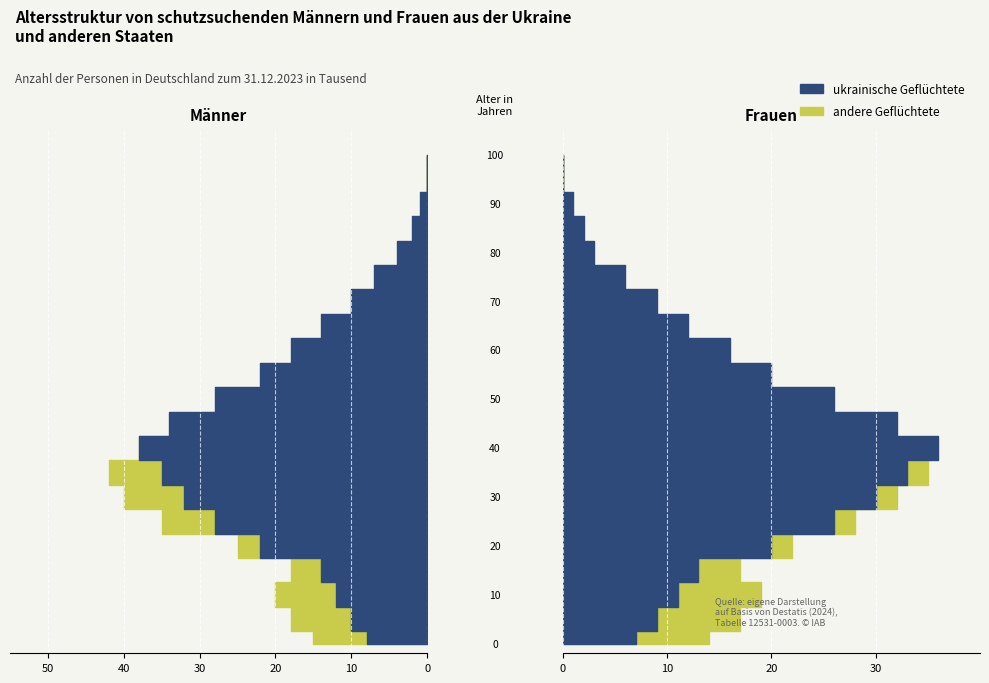

Reading left to right, what are all the values shown in this chart?

maenner_ukr: 8	10	12	14	22	28	32	35	38	34	28	22	18	14	10	7	4	2	1	0	0
maenner_other: 15	18	20	18	25	35	40	42	38	30	22	16	12	9	6	4	2	1	0	0	0
frauen_ukr: 7	9	11	13	20	26	30	33	36	32	26	20	16	12	9	6	3	2	1	0	0
frauen_other: 14	17	19	17	22	28	32	35	30	24	18	13	10	7	5	3	2	1	0	0	0